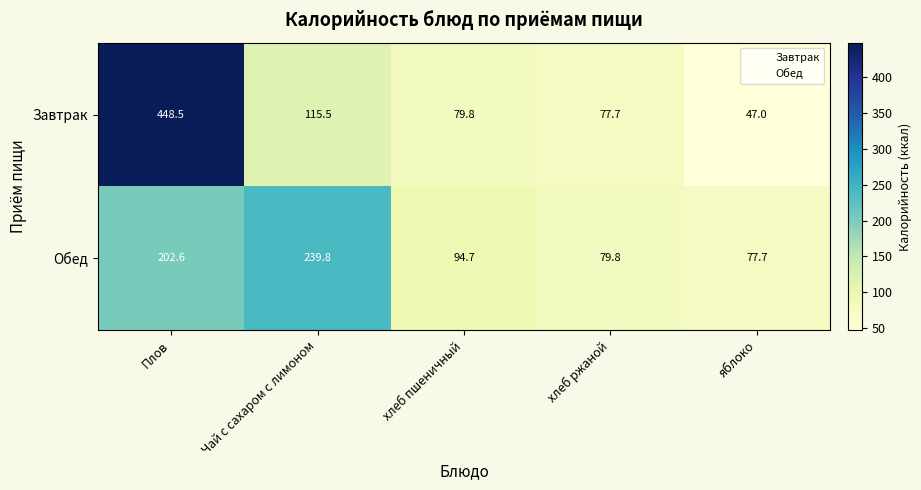

What is the total value across all series at хлеб ржаной?

157.5